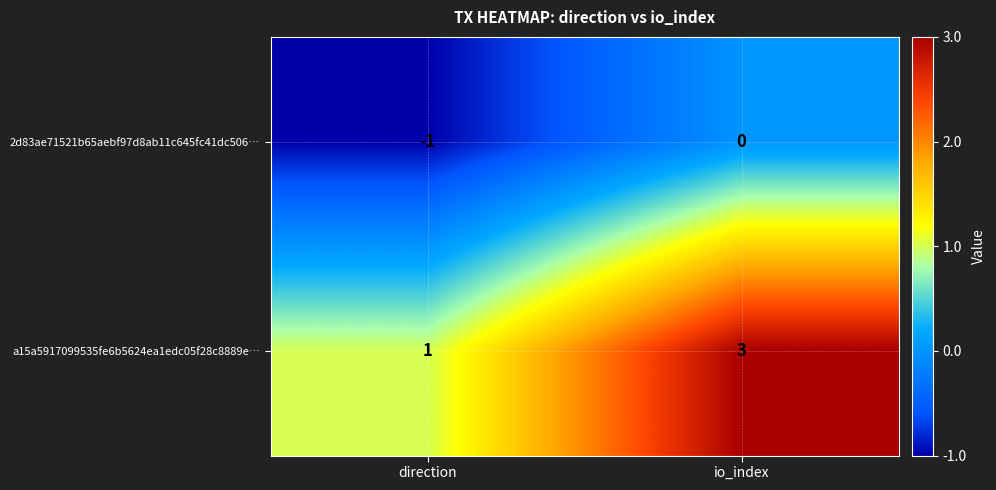

Count the number of data series in this chart.

2